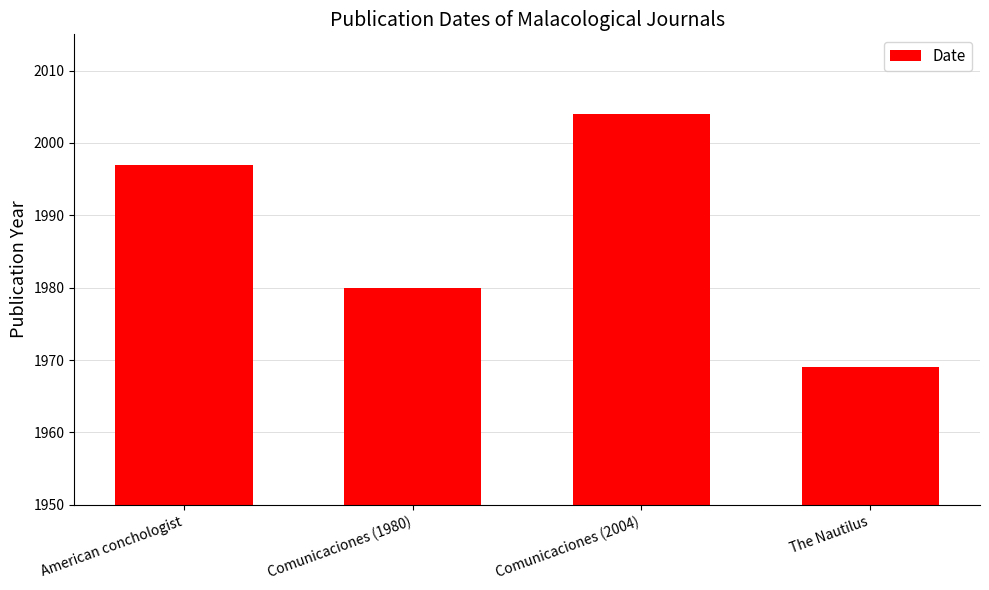

The chart shows a value of 1969 at The Nautilus. True or false?

True